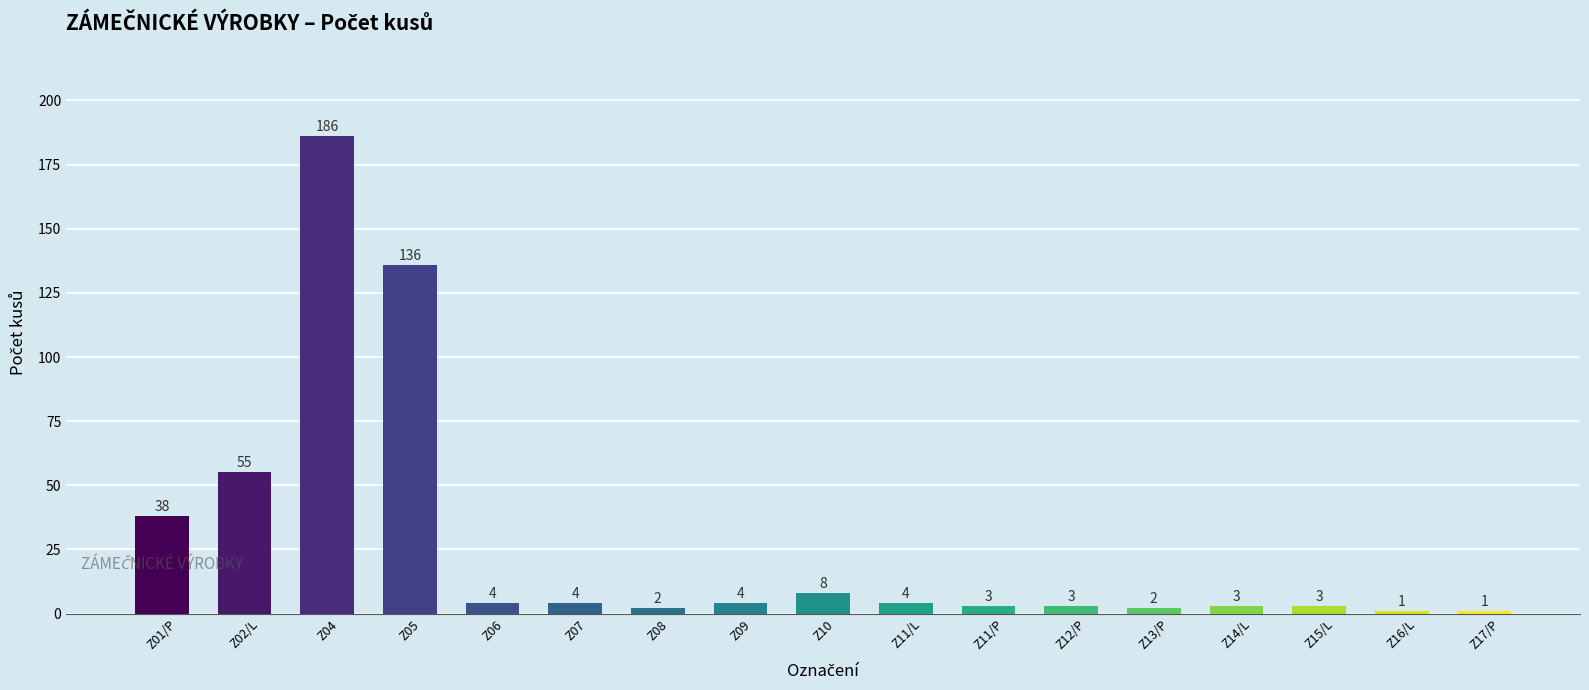

Which has a higher value, Z06 or Z13/P?

Z06